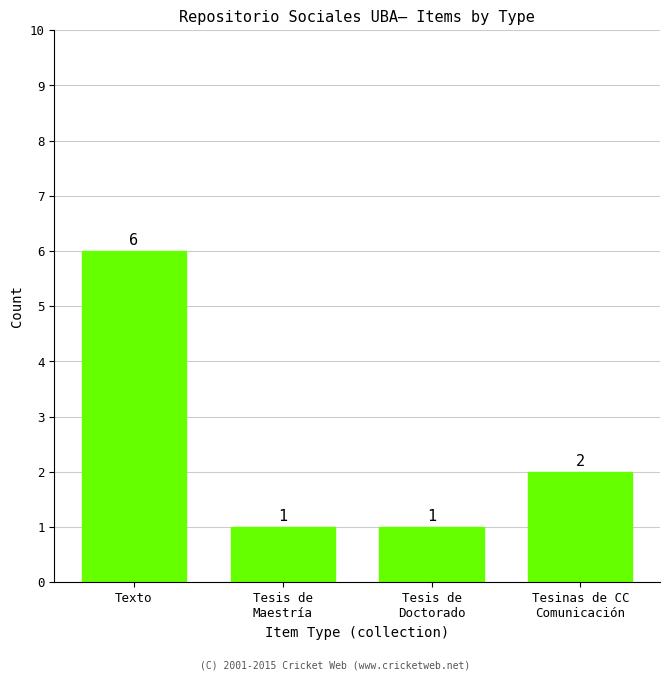

What is the minimum value shown in the chart?

1